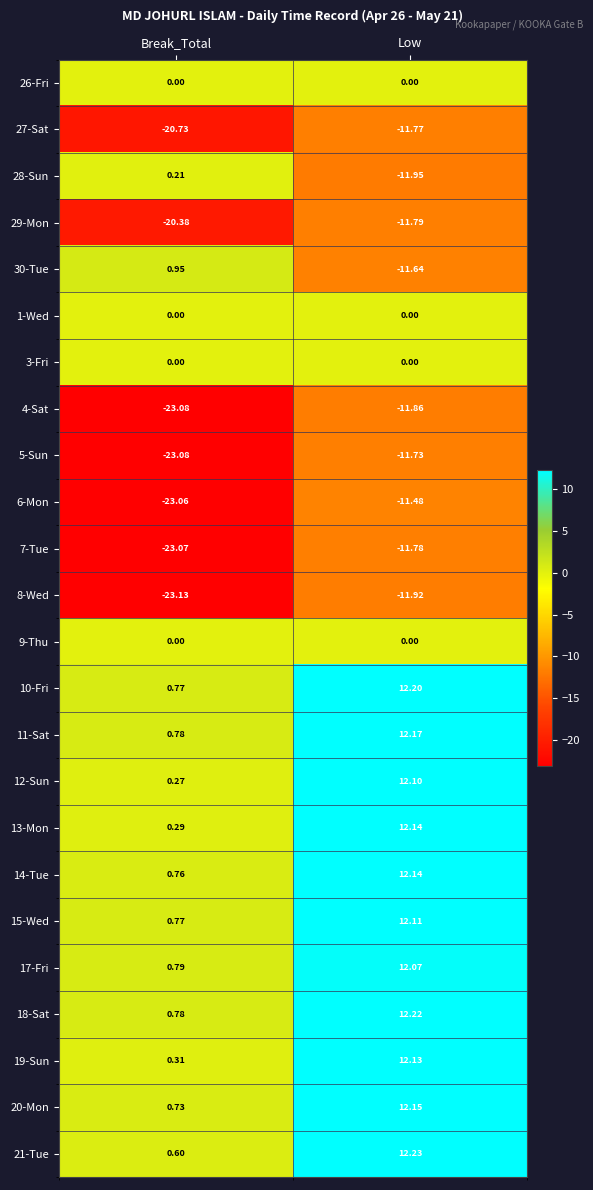

Rank the categories by 7-Tue value from highest to lowest.

Low, Break_Total